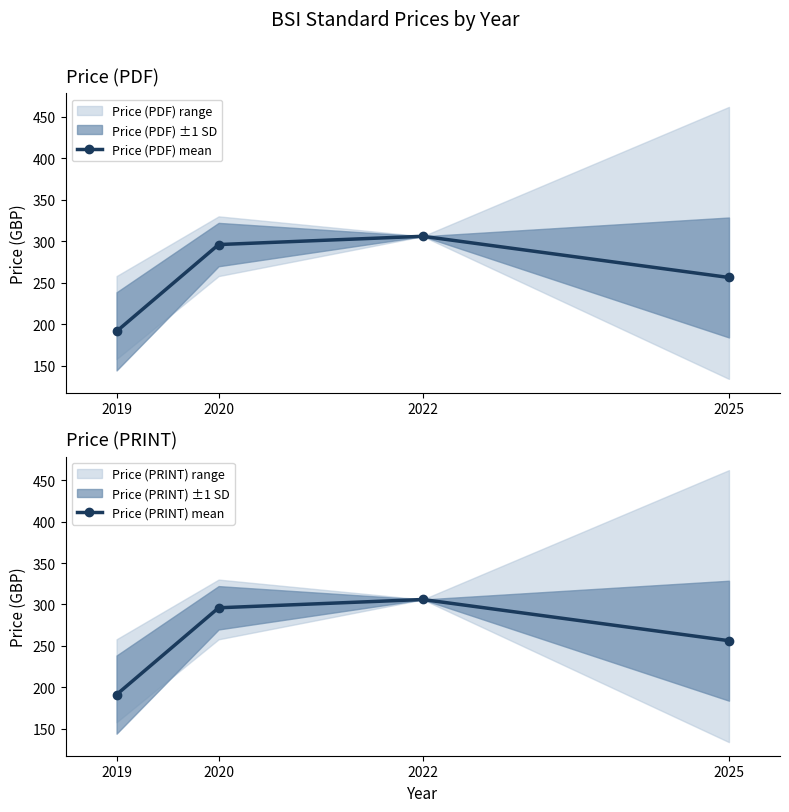

Is the value of Price (PDF) mean at 2019 greater than the value of Price (PRINT) mean at 2022?

No